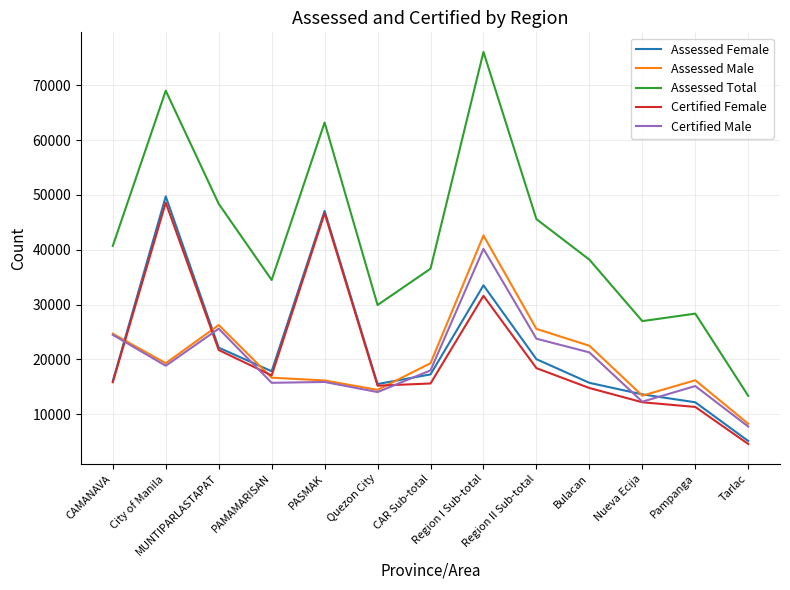

Which series has the largest range (max minus min)?

Assessed Total